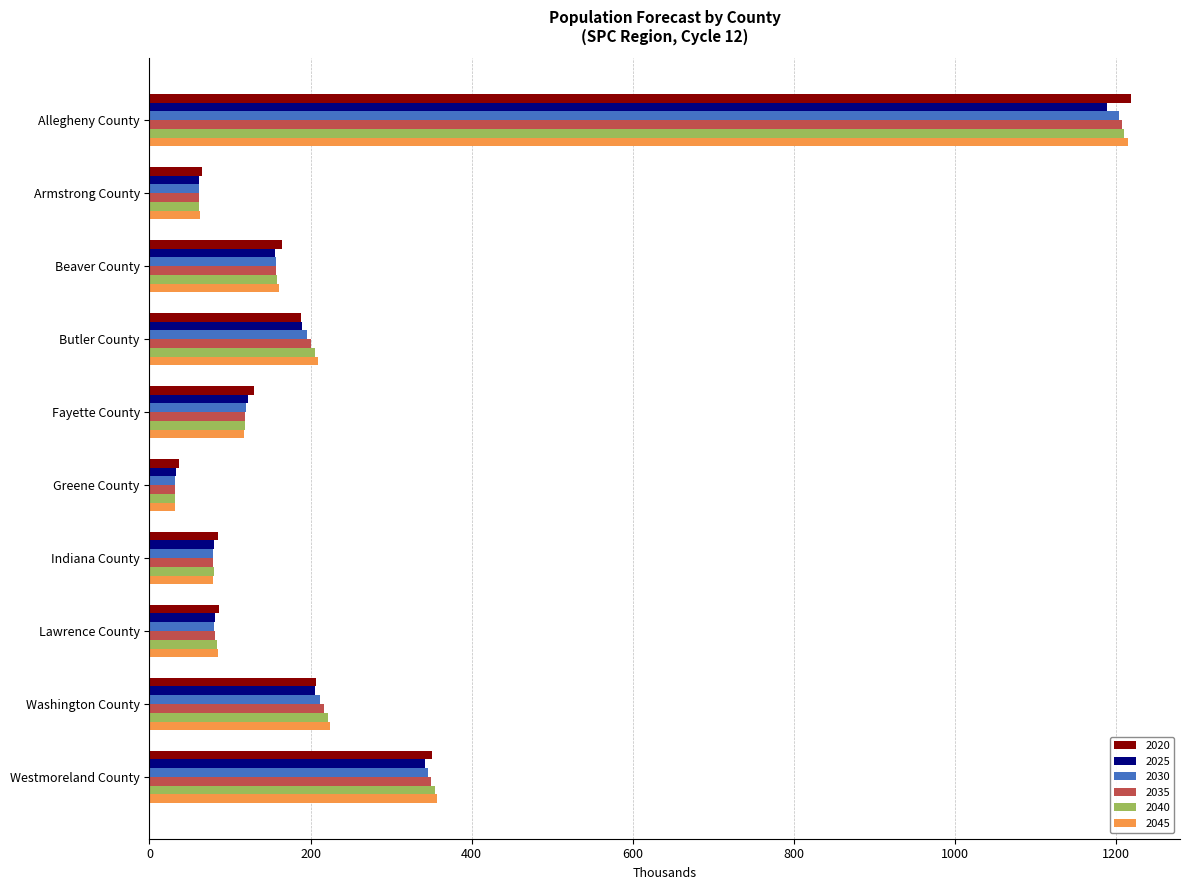

Which category has the highest value across all series?

Allegheny County